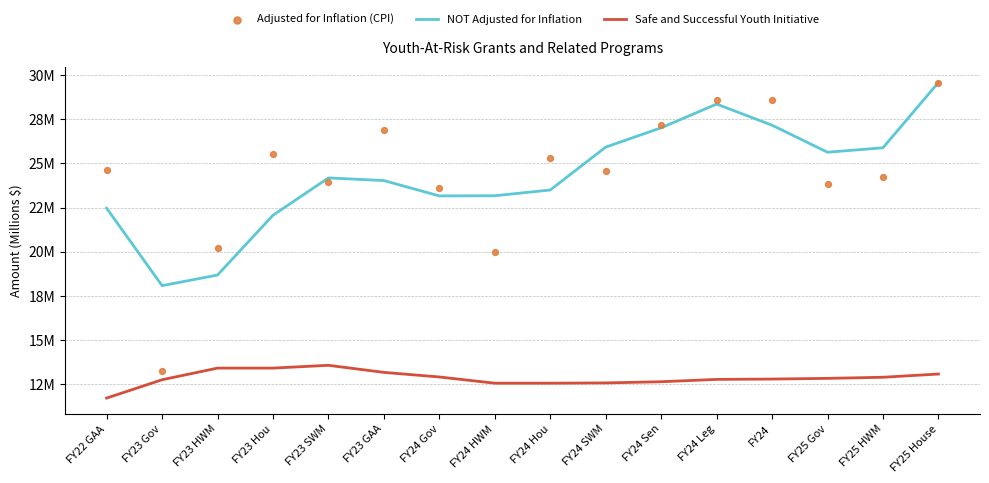

What is the total value across all series at FY24 SWM?

63.1